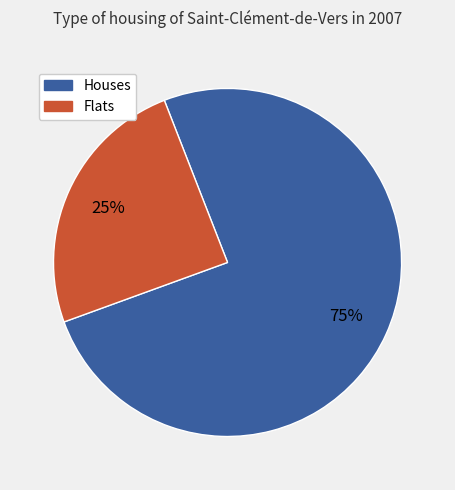

Does any single category account for the majority?

Yes